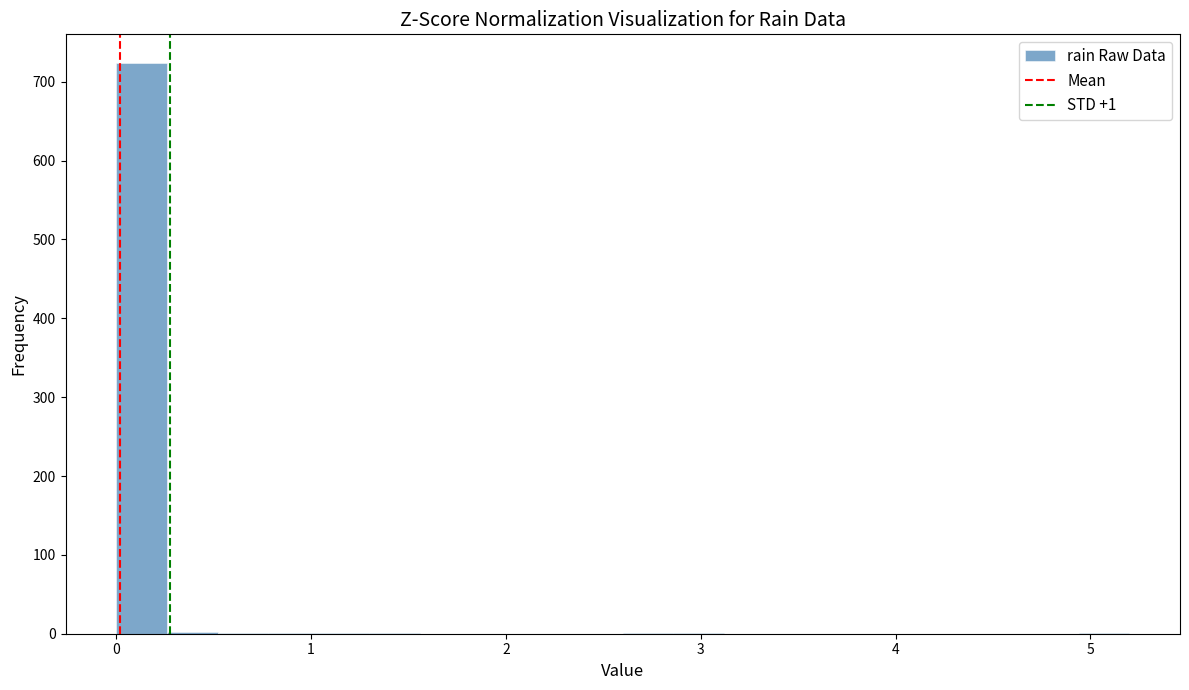

Around what value on the x-axis is the tallest bar? Give the approximate position of its centre, as read against the axis.

0.1